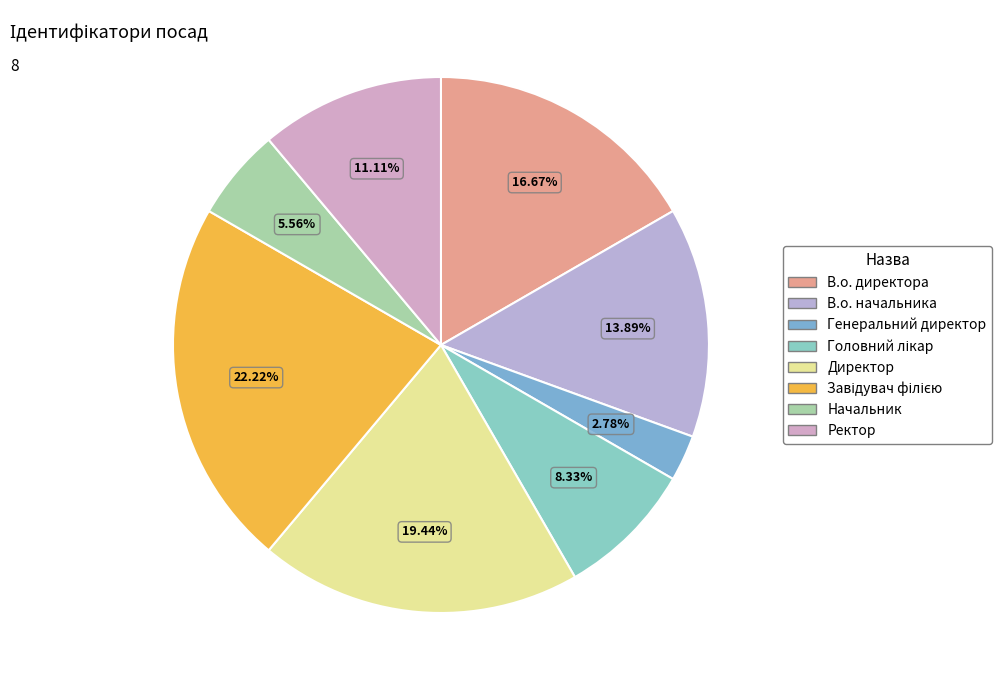

What percentage is the В.о. директора slice, to the nearest percent?

17%